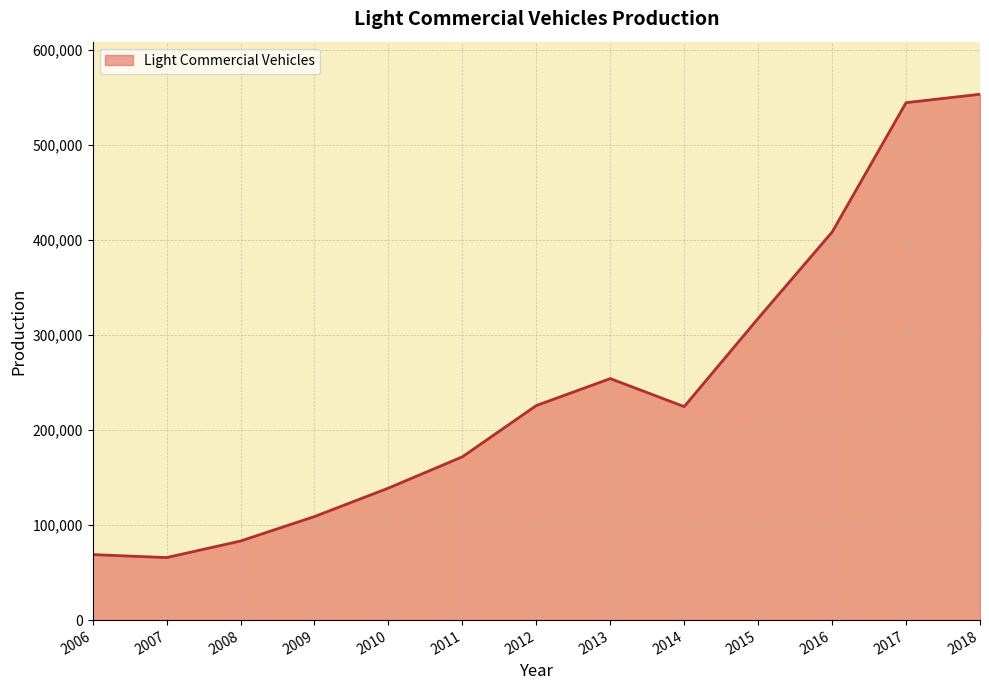

How many series are shown in this chart?

1